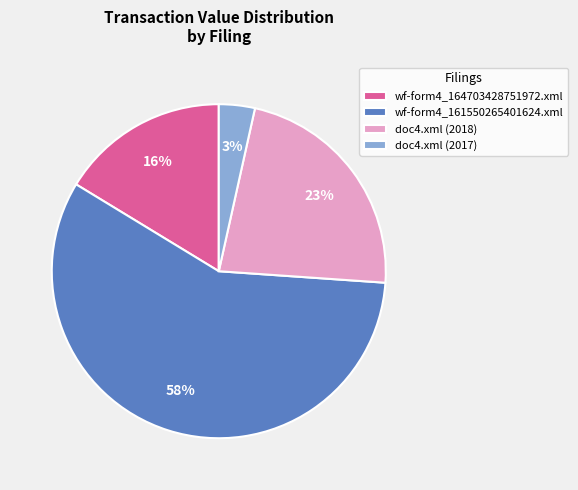

Which has a higher value, wf-form4_161550265401624.xml or doc4.xml (2017)?

wf-form4_161550265401624.xml